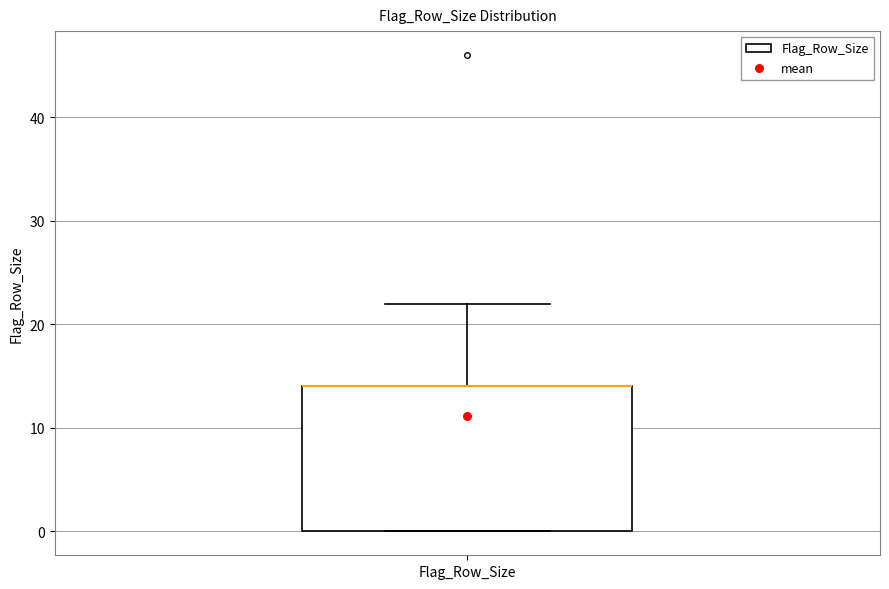

Where is the lower edge of the box for Flag_Row_Size on the y-axis? The values are not printed on the chart, so give them approximately, as read against the axis.

0